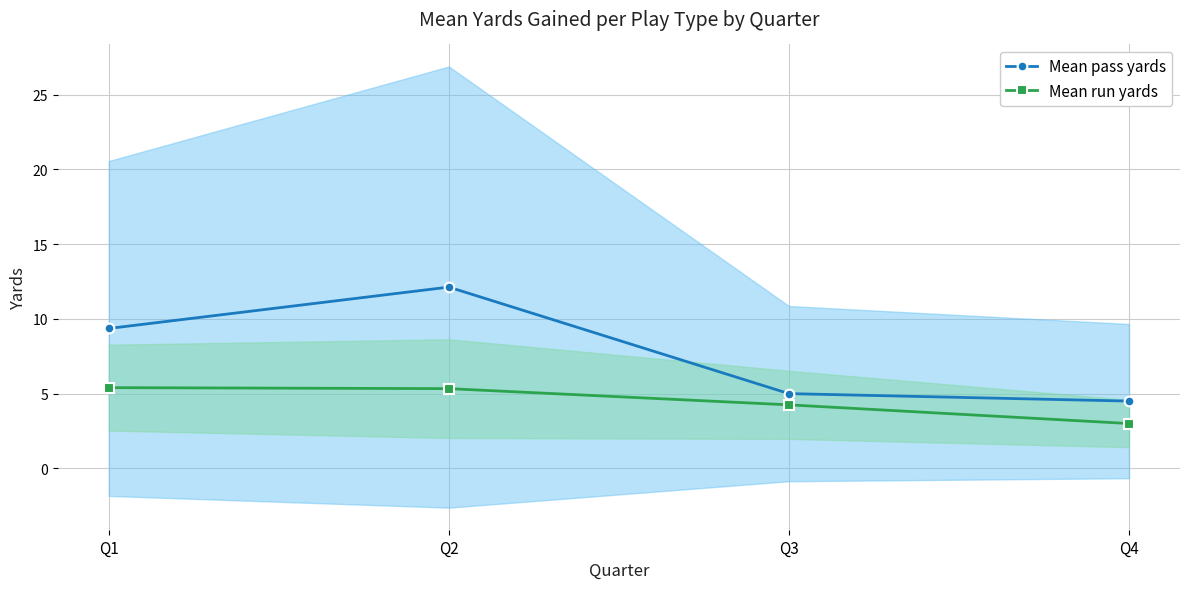

The value of Mean pass yards at Q4 is 1.2. True or false?

False